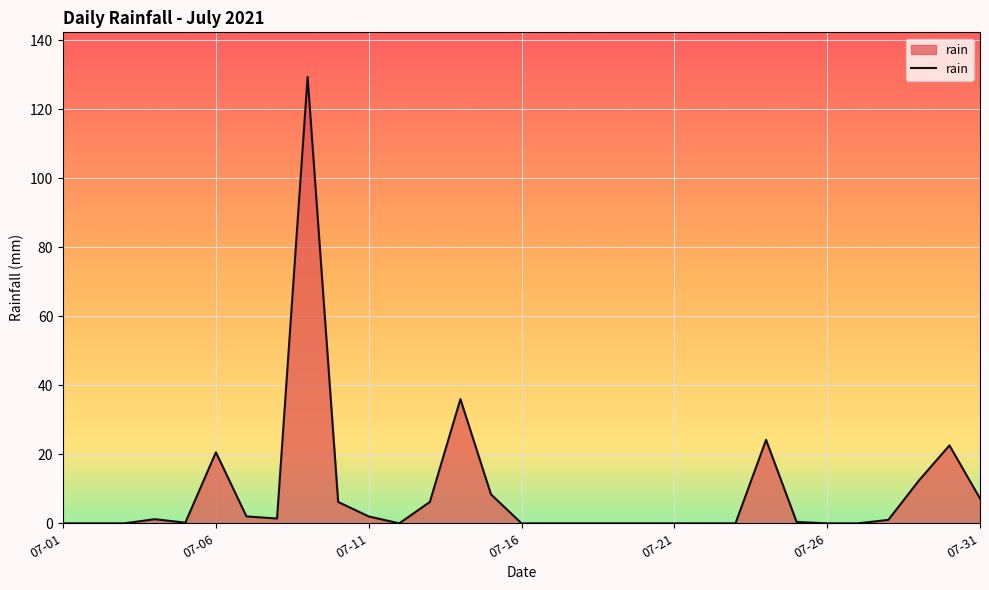

What is the greatest value displayed?

129.4